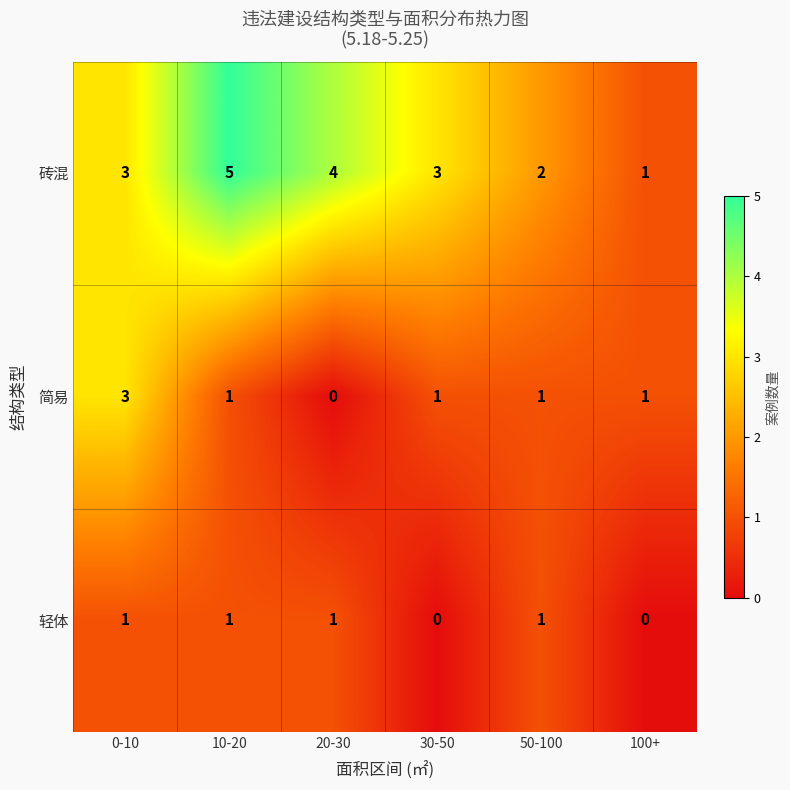

At which label does 简易 first exceed 1?

0-10